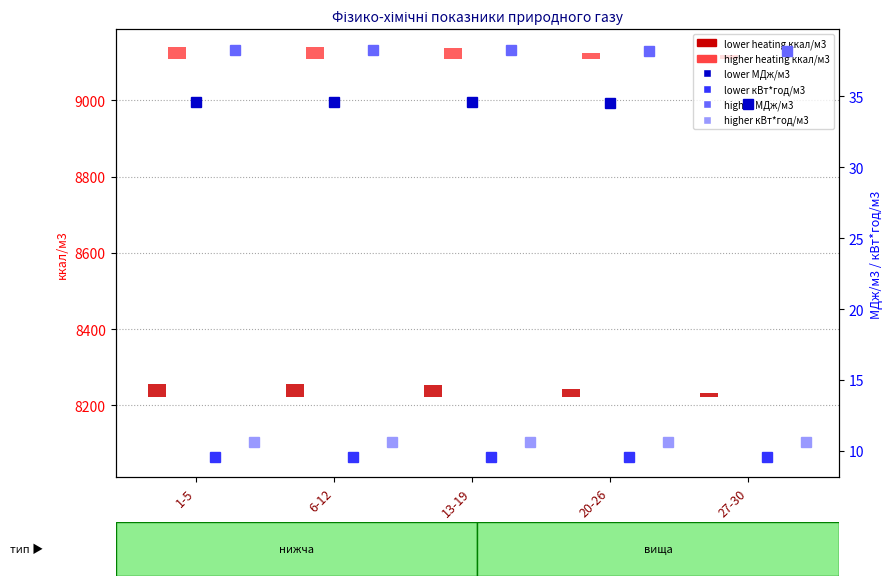

Is it true that Теплота згоряння вища МДж/м3 equals 64.6 at 27-30?

False